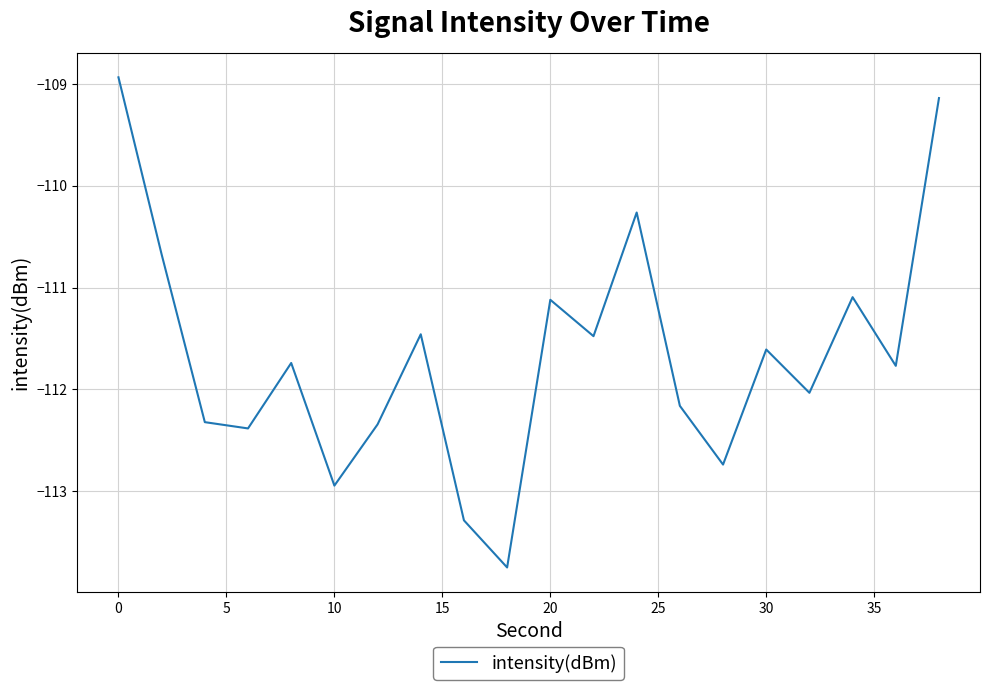

What is the difference between the maximum and minimum values?

4.8